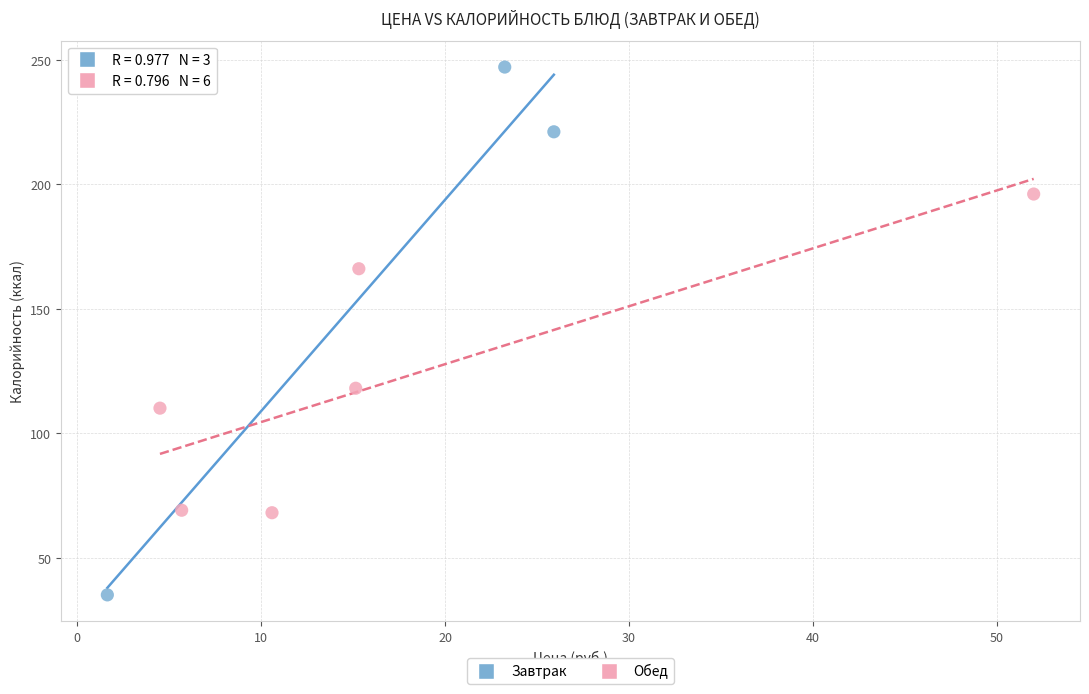

Which series reaches the maximum Y coordinate?

Завтрак